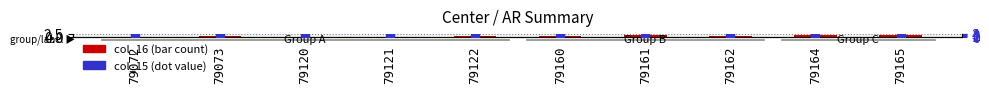

Is the value of col_16 at 79073 greater than the value of col_15 at 79120?

No